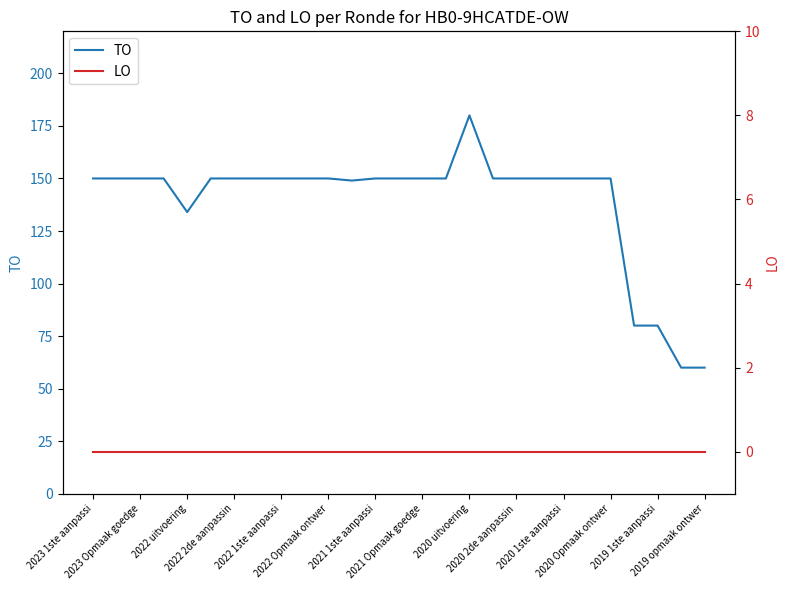

Rank the series by their average value, from highest to lowest.

TO, LO